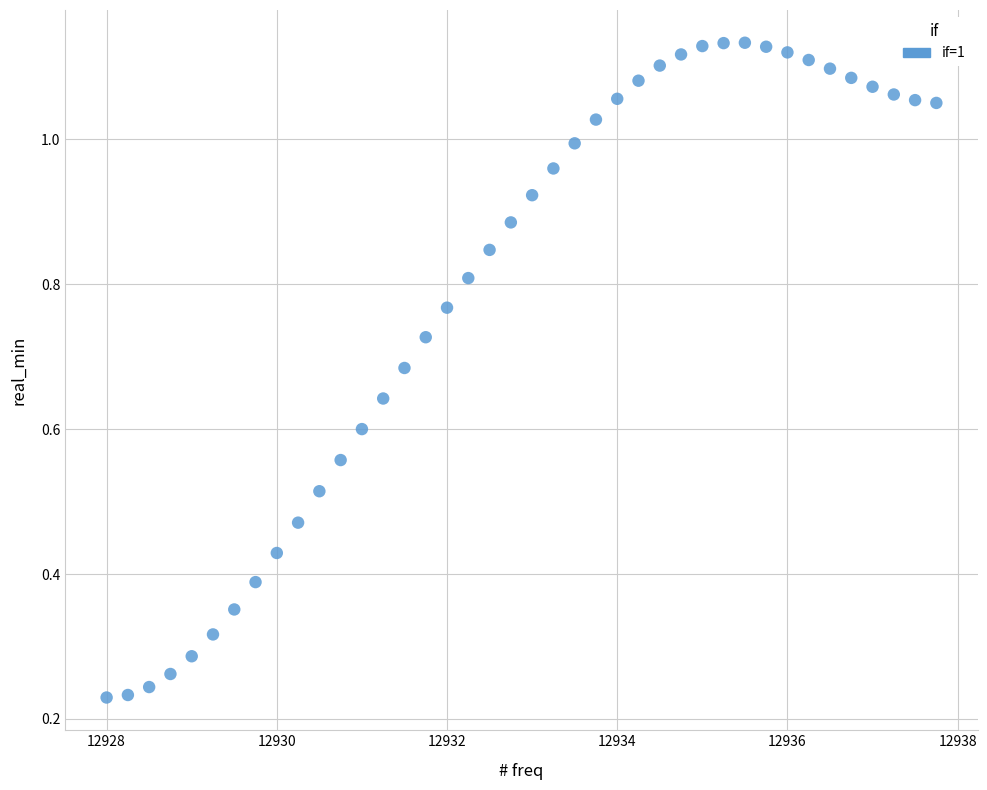

What is the range of X values (max minus min)?

9.8